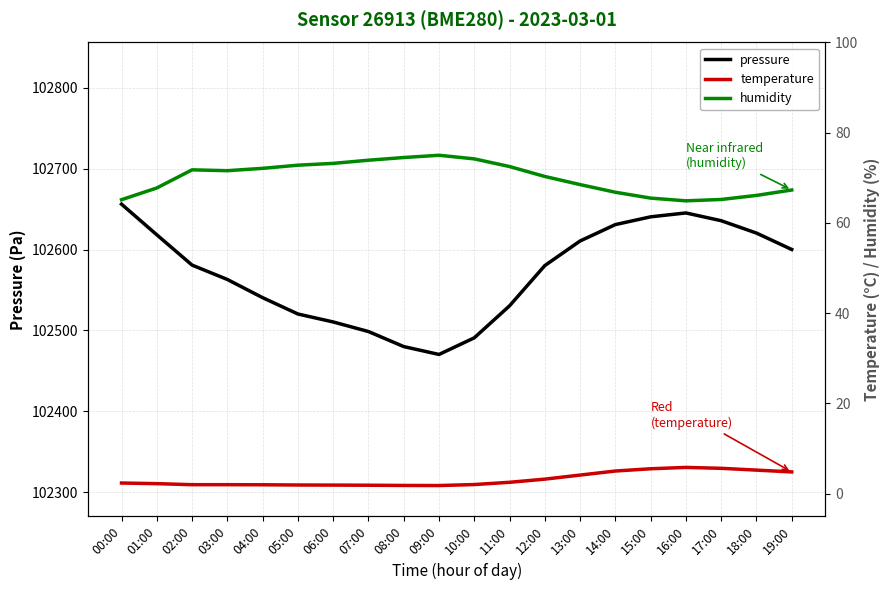

True or false: humidity and pressure cross at least once.

False